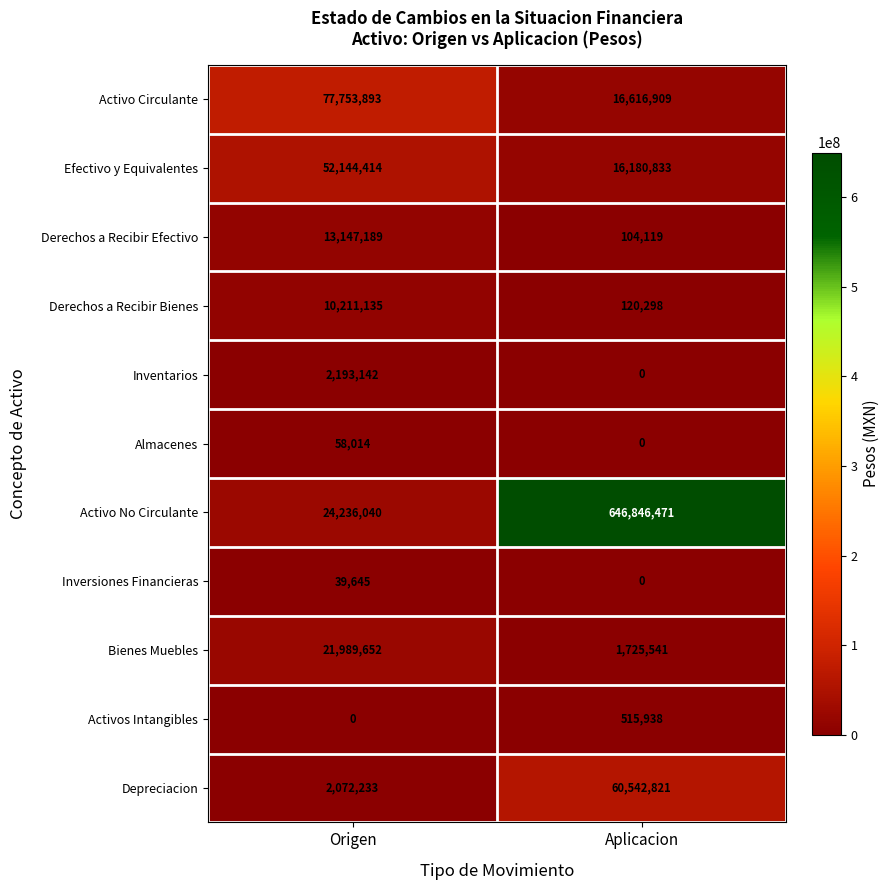

Which category has the highest value across all series?

Aplicacion